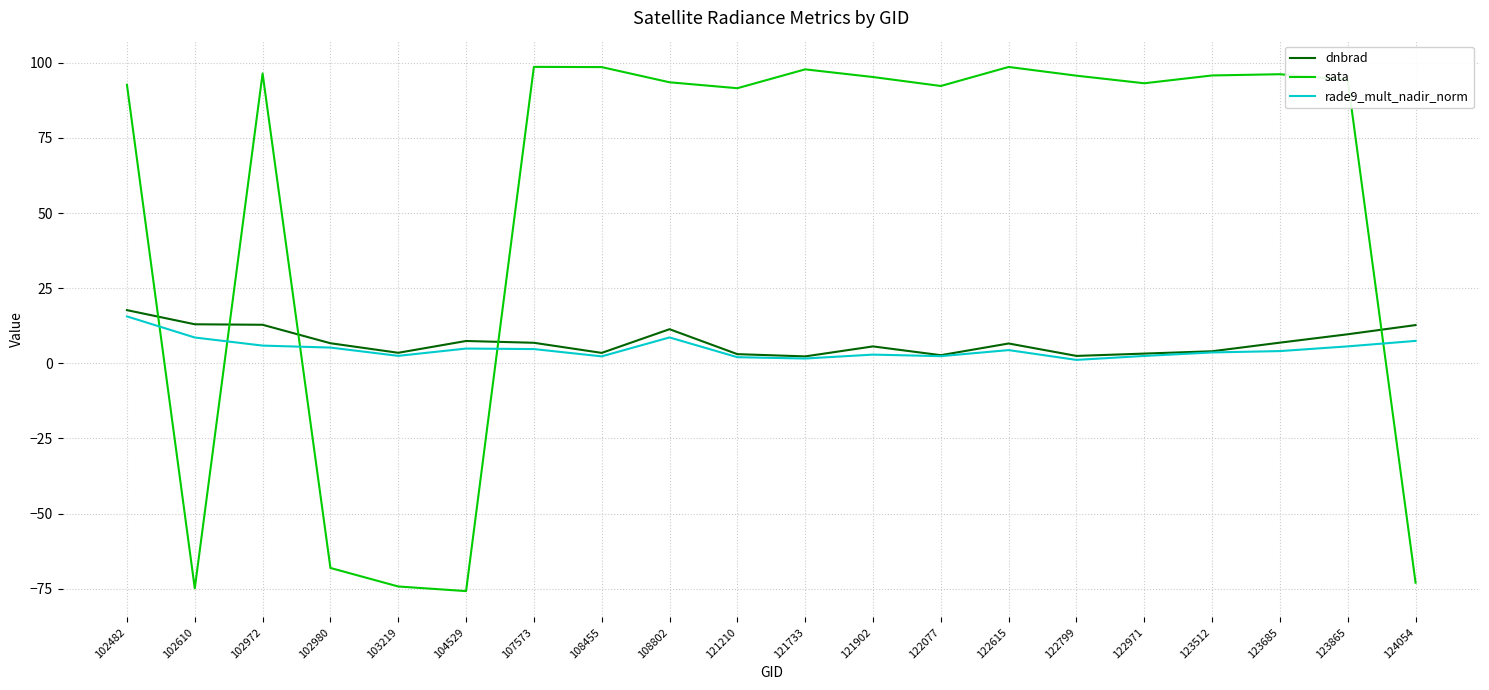

Is it true that sata equals -68.1 at 102980?

True